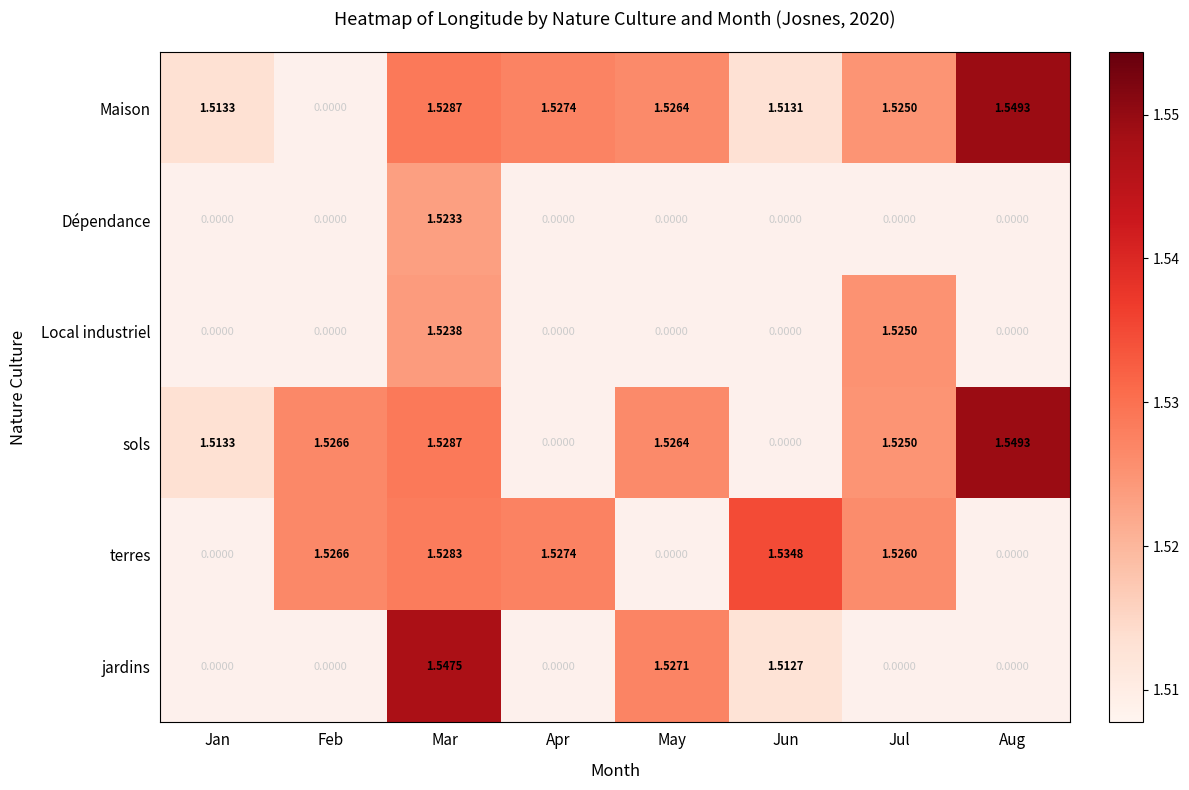

Is the value of terres at May greater than the value of sols at Aug?

No